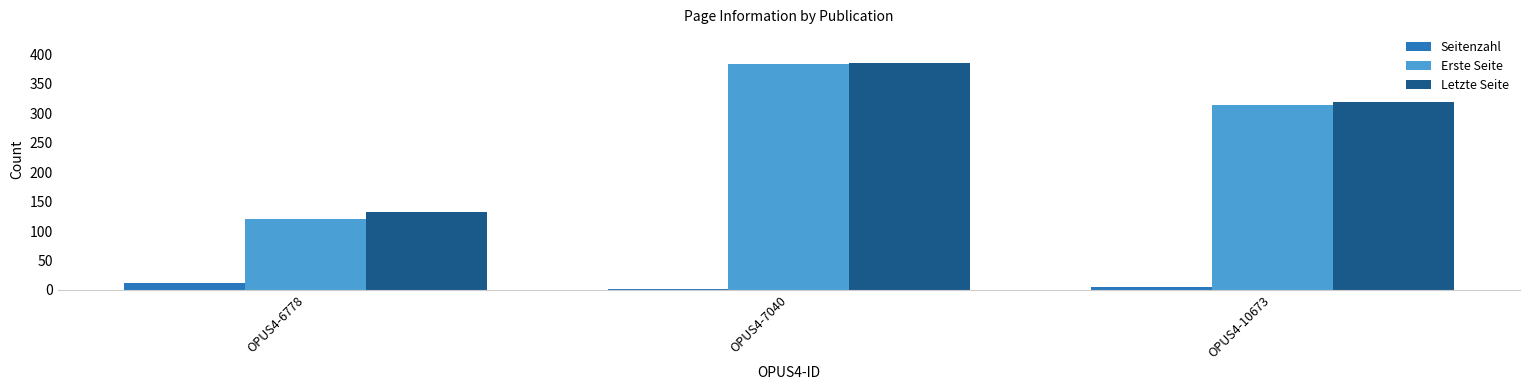

True or false: Seitenzahl has a value of 11 at OPUS4-6778.

True